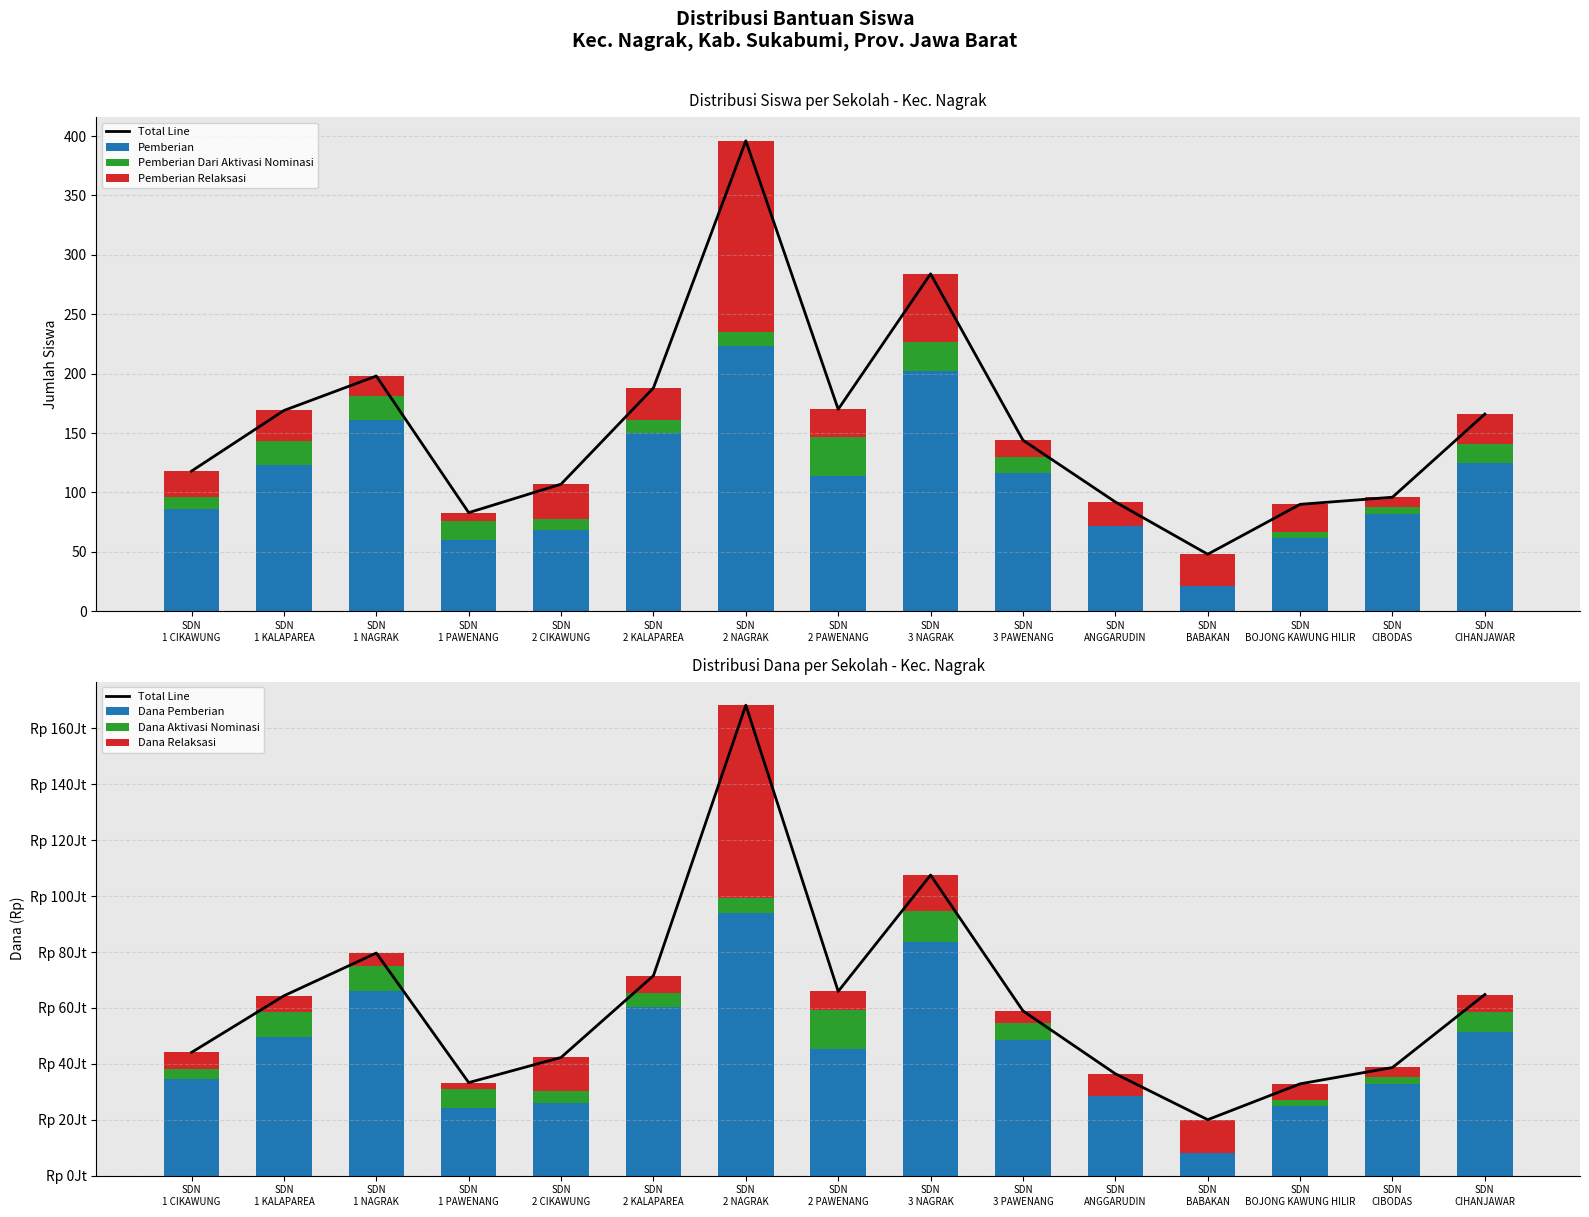

What is the highest value of the Pemberian series?

223